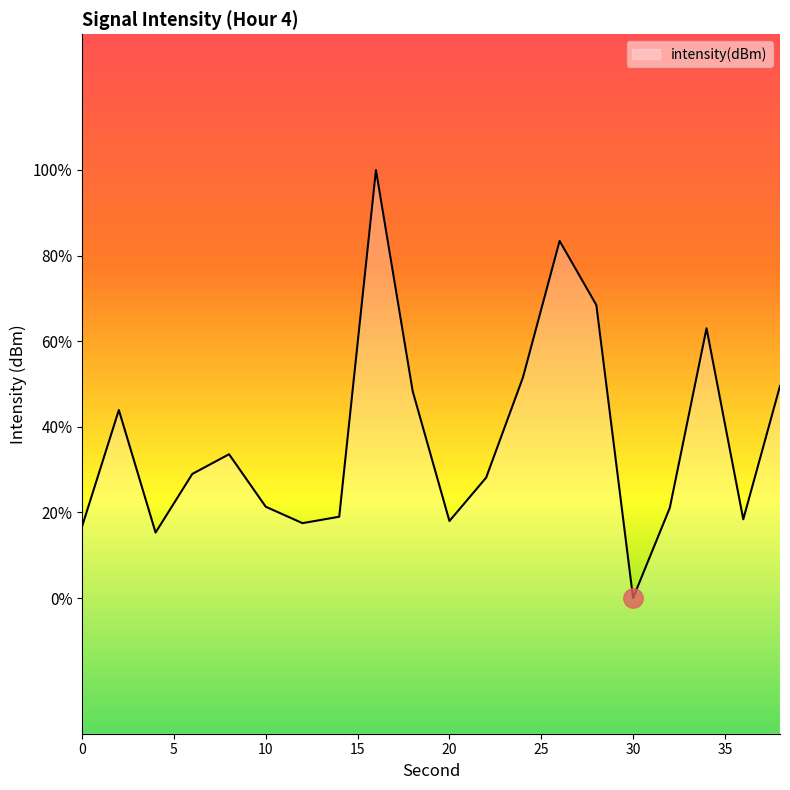

Is it true that the value at 10 is -224.6?

False